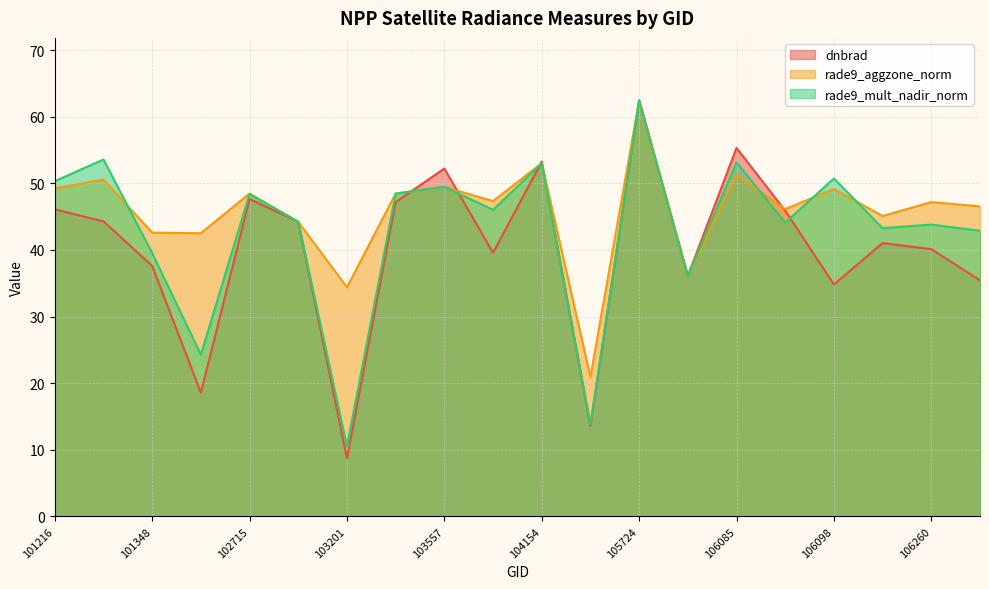

What is the difference between the dnbrad values at 105551 and 102473?

5.0